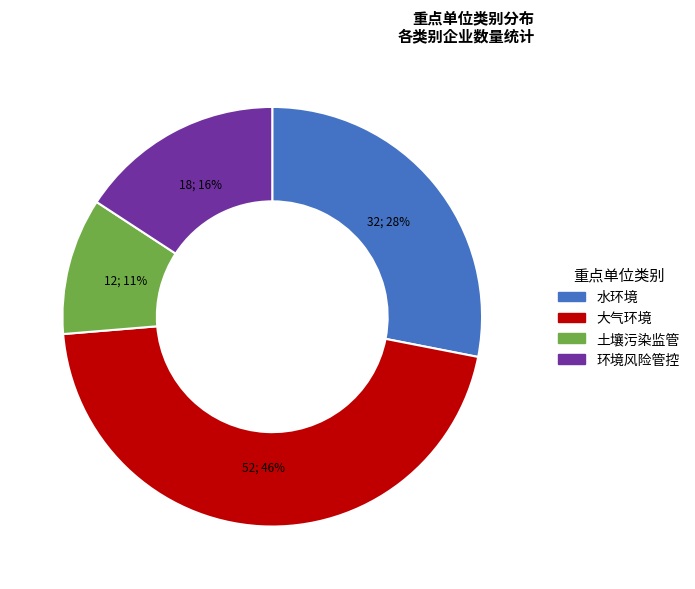

What is the smallest slice in the pie chart?

土壤污染监管